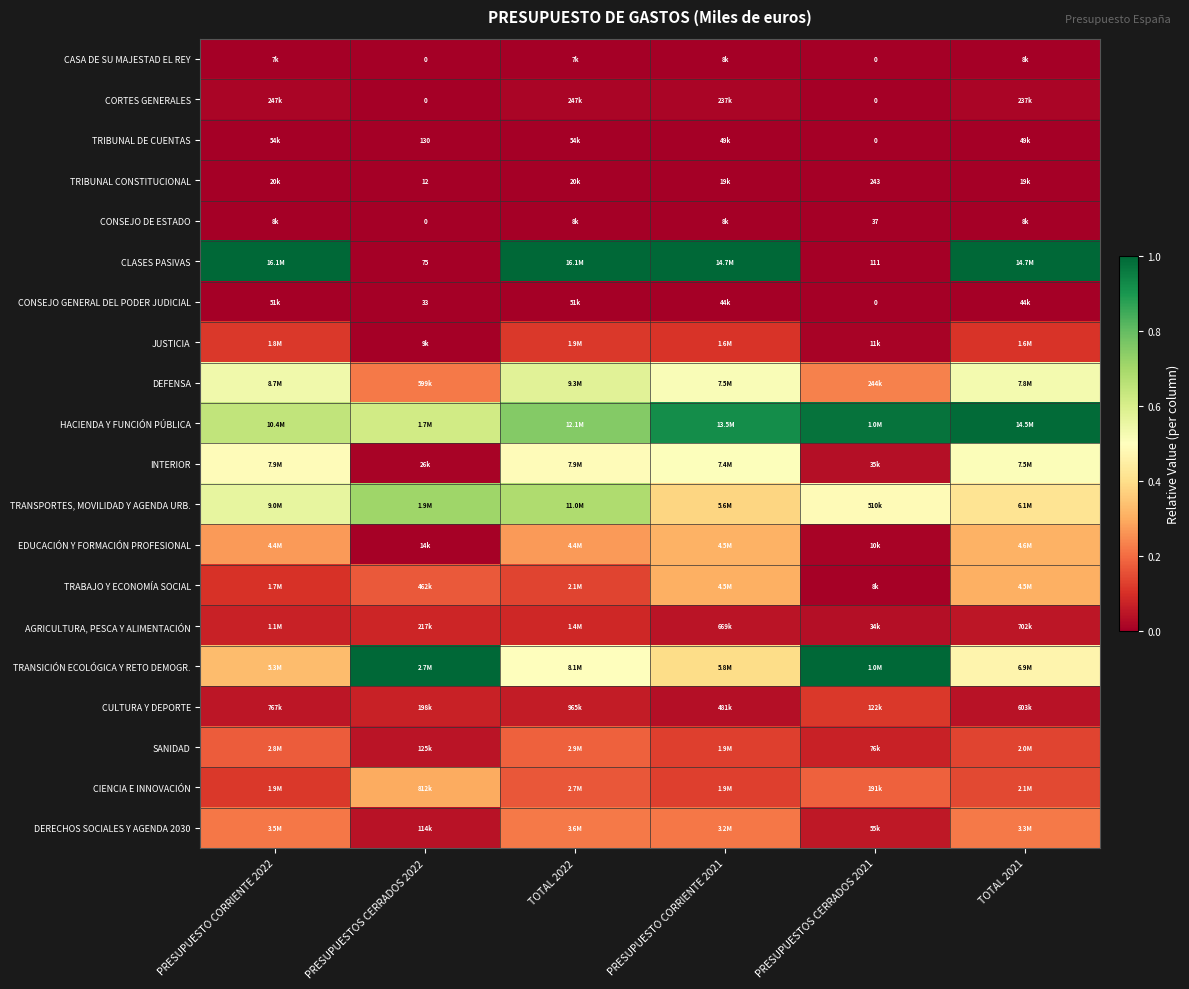

What is the difference between the highest and lowest values at PRESUPUESTOS CERRADOS 2021?

1.0